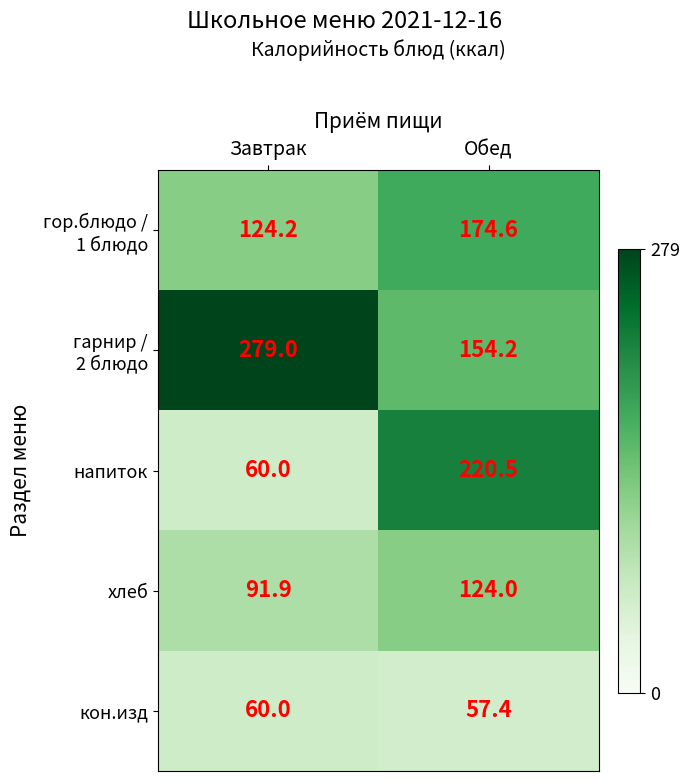

What is the difference between the кон.изд values at Обед and Завтрак?

2.6